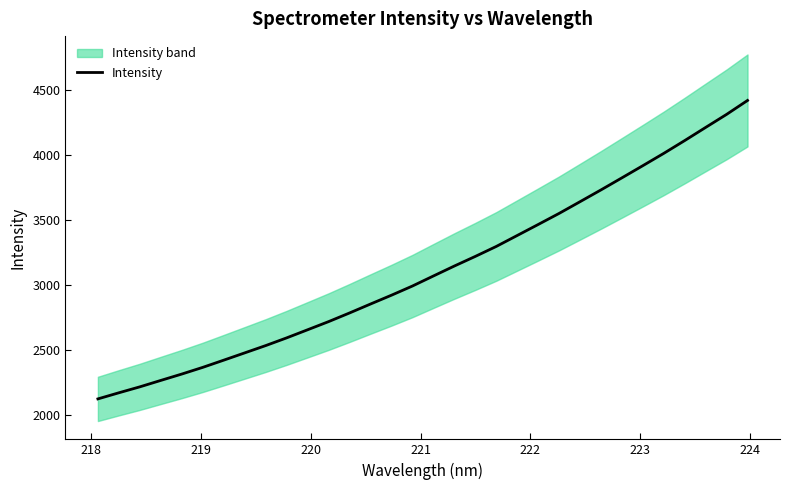

Does the chart display data point markers on the line(s)?

No